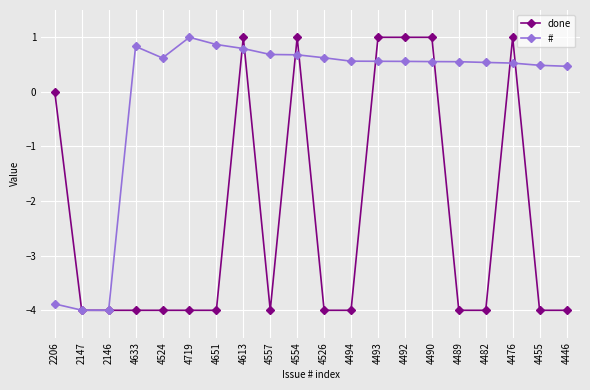

Which series has the largest total across all categories?

#